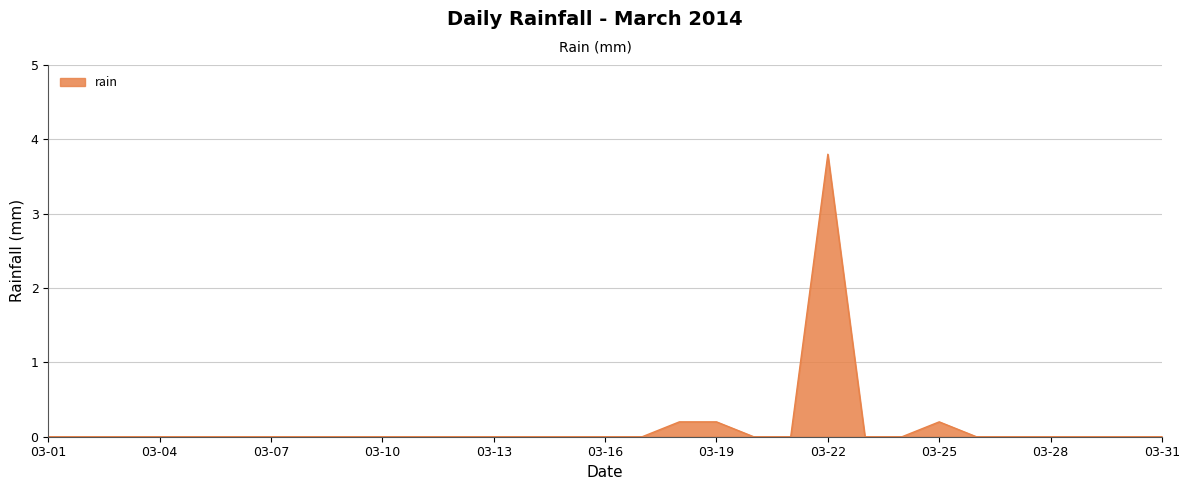

True or false: there are more than 1 points higher than both neighbors.

True